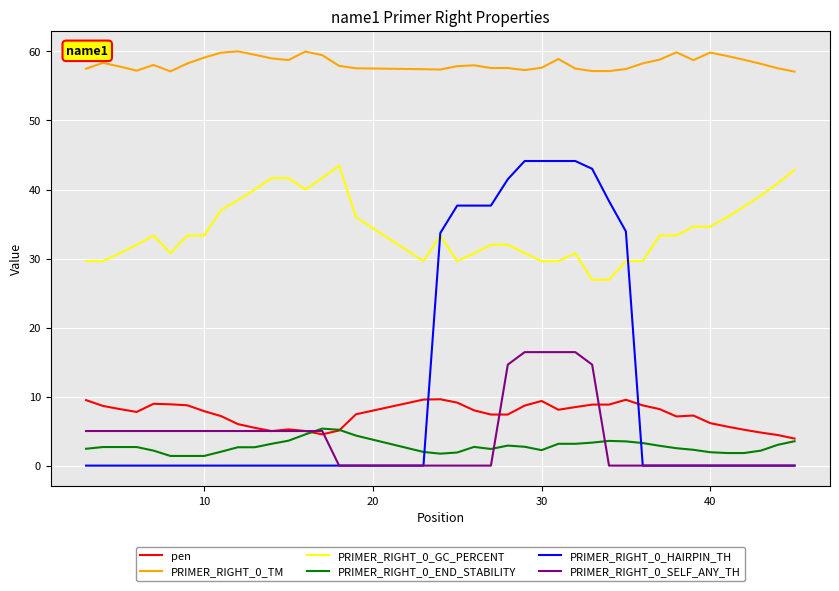

True or false: PRIMER_RIGHT_0_TM and PRIMER_RIGHT_0_SELF_ANY_TH cross at least once.

False